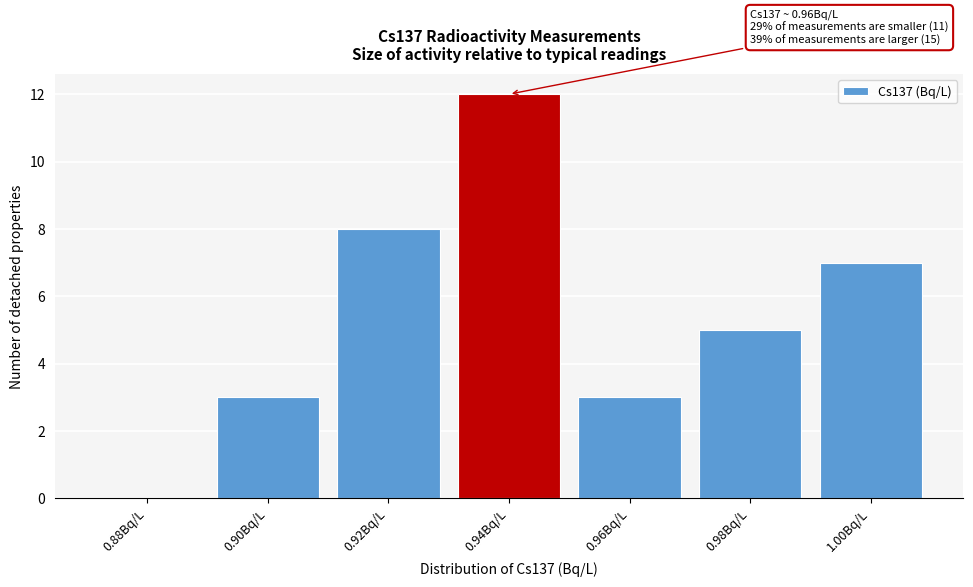

Reading right to left, list all the values displayed in this chart.

1.00Bq/L=7	0.98Bq/L=5	0.96Bq/L=3	0.94Bq/L=12	0.92Bq/L=8	0.90Bq/L=3	0.88Bq/L=0